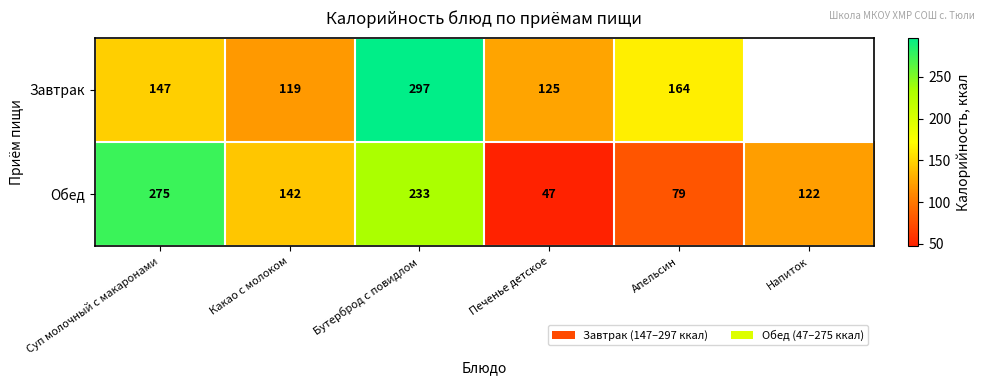

What is the average value of the Обед series?

150